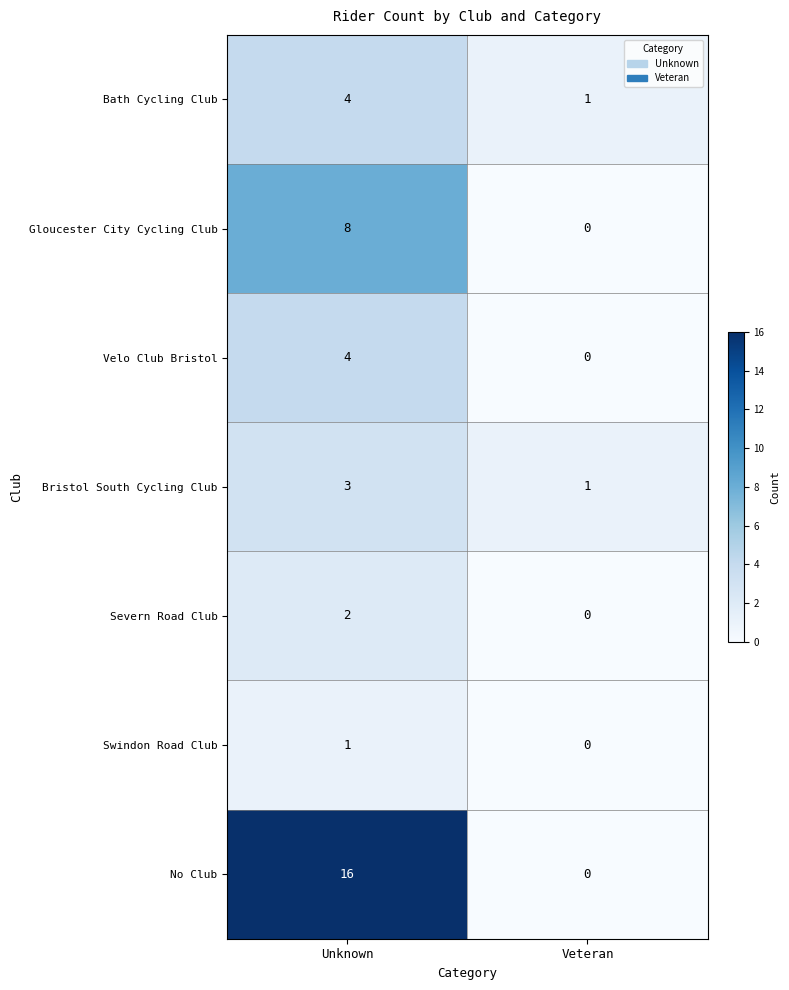

Is the value of Swindon Road Club at Unknown greater than the value of Bristol South Cycling Club at Unknown?

No